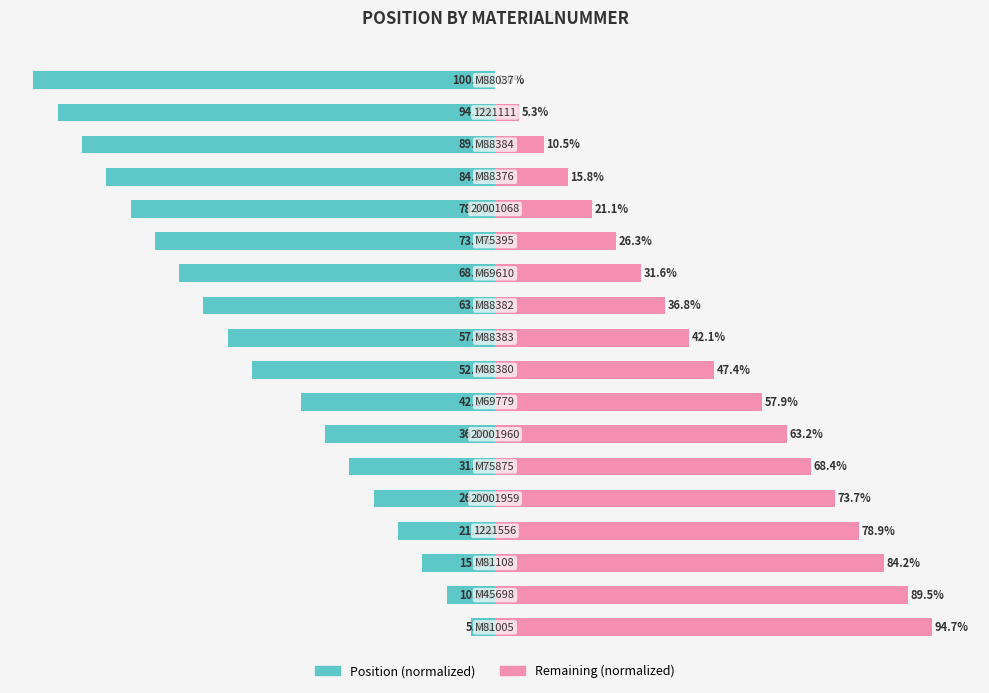

Which series has the widest spread of values?

Position (left)